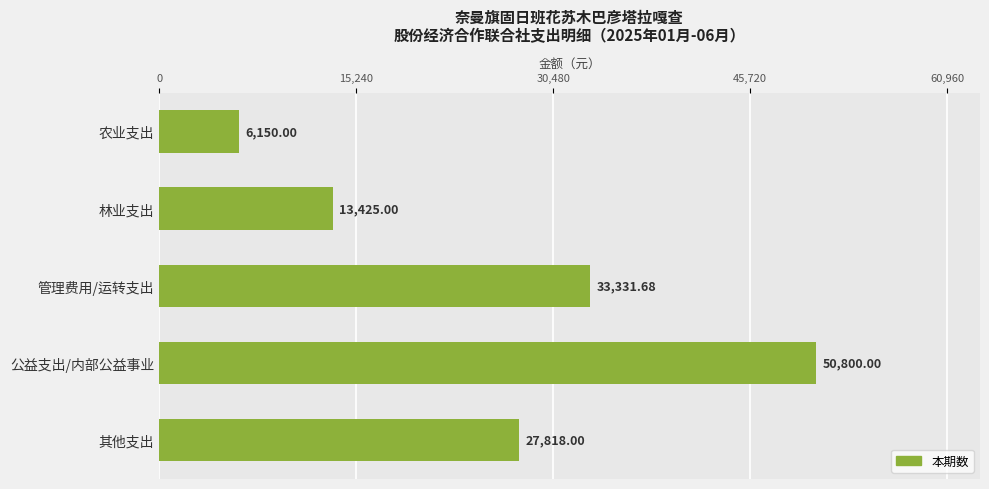

Rank the categories by value from lowest to highest.

农业支出, 林业支出, 其他支出, 管理费用/运转支出, 公益支出/内部公益事业